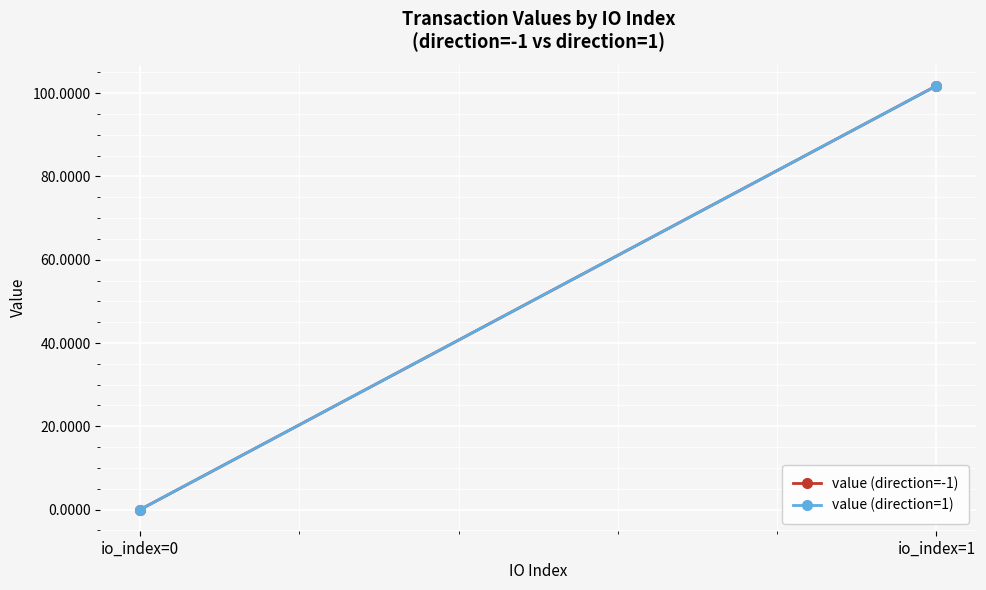

The value (direction=1) series shows 155.4 at io_index=1. True or false?

False